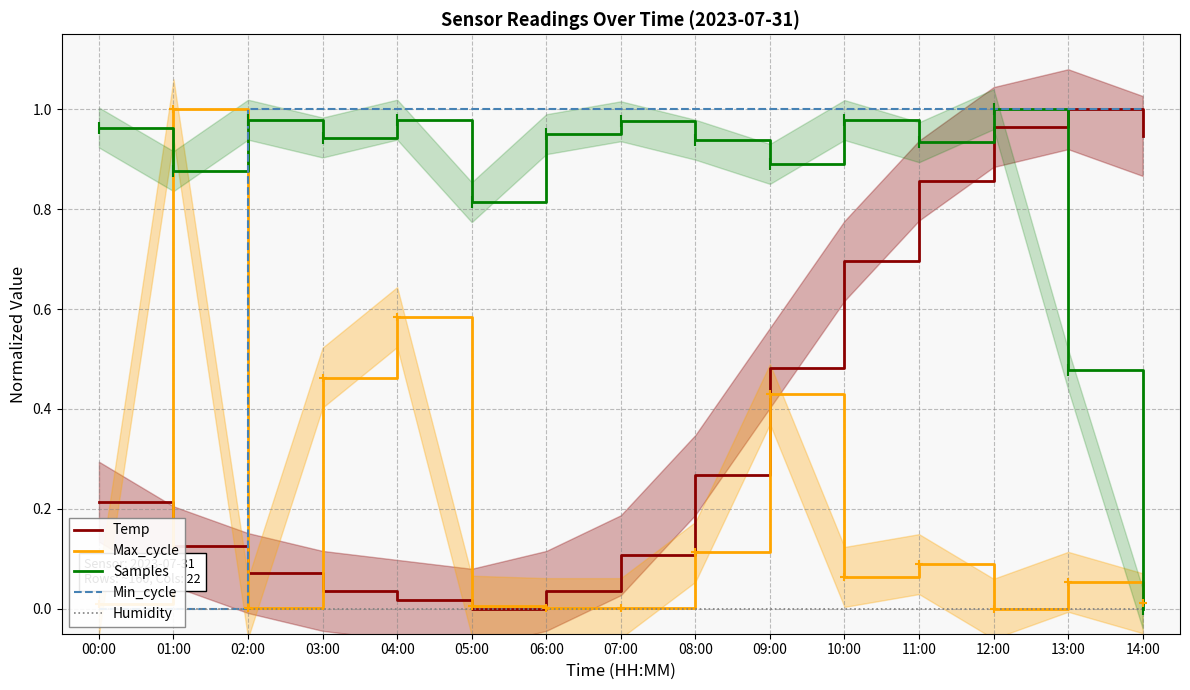

What is the difference between the maximum and second lowest values in the Samples series?

0.5